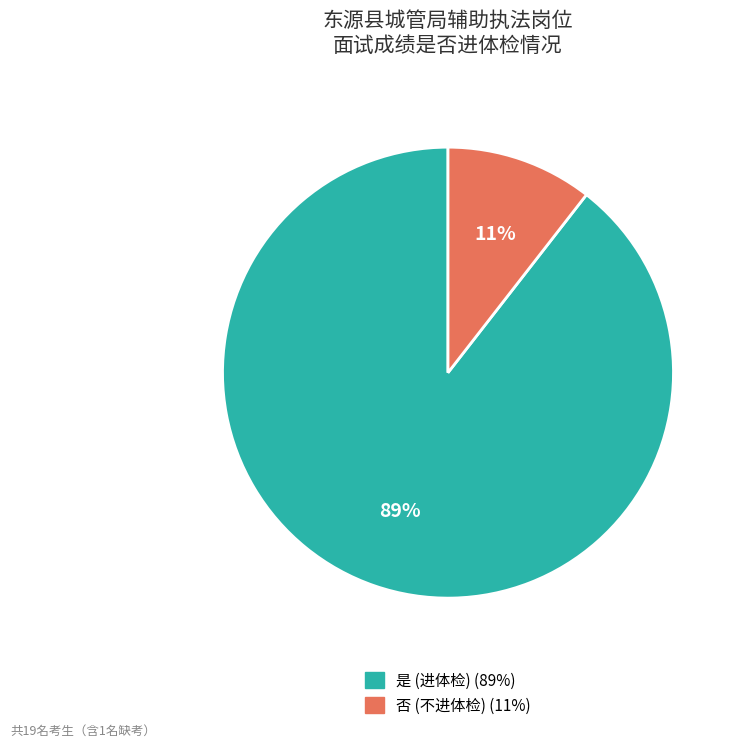

Between 是 and 否, which is larger?

是